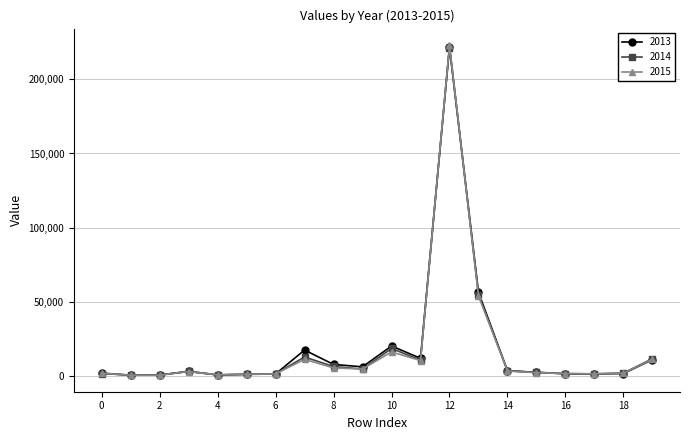

What is the greatest value displayed?

223133